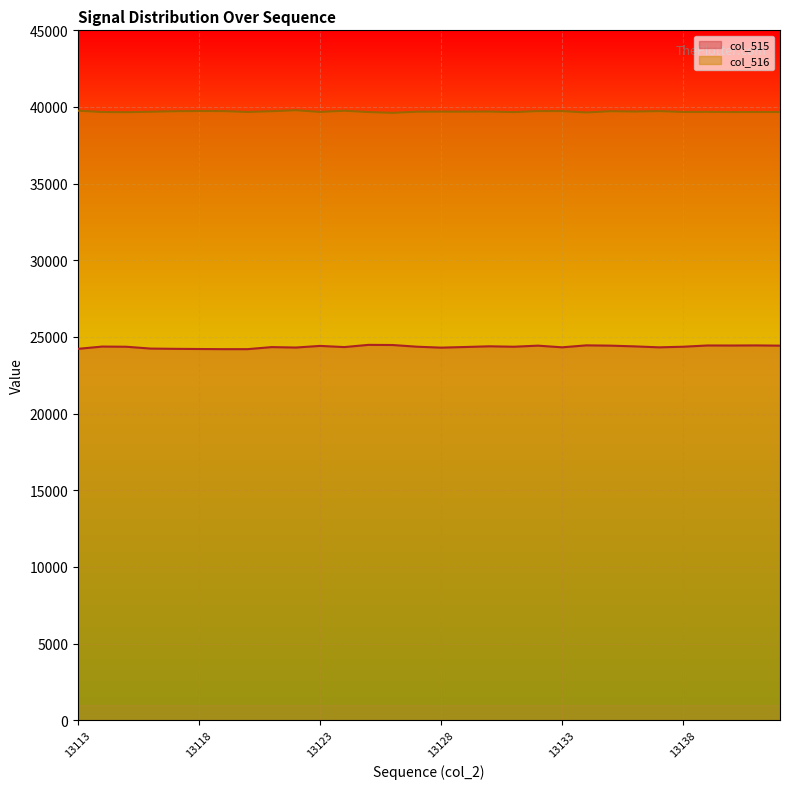

At which label does col_516 first exceed 39697?

13113